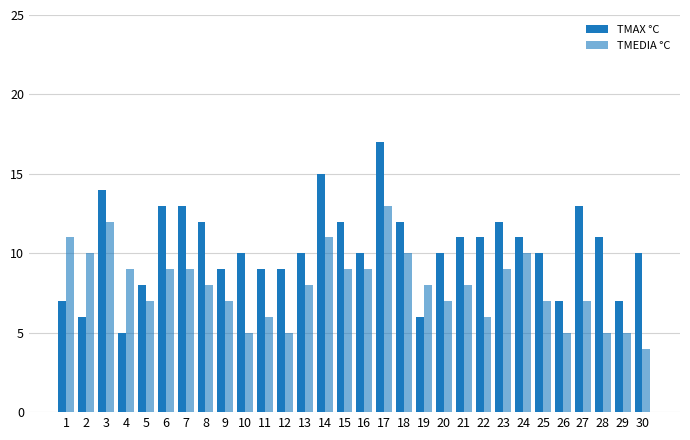

Count the number of categories in the chart.

30